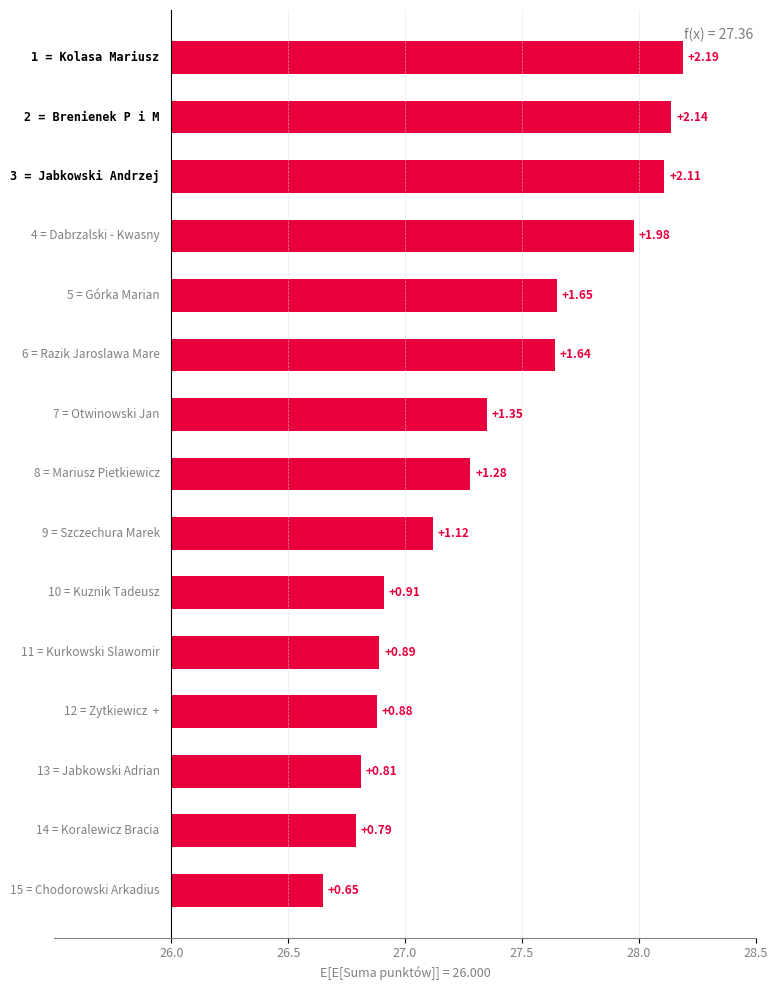

What is the difference between the maximum and minimum values?

1.5